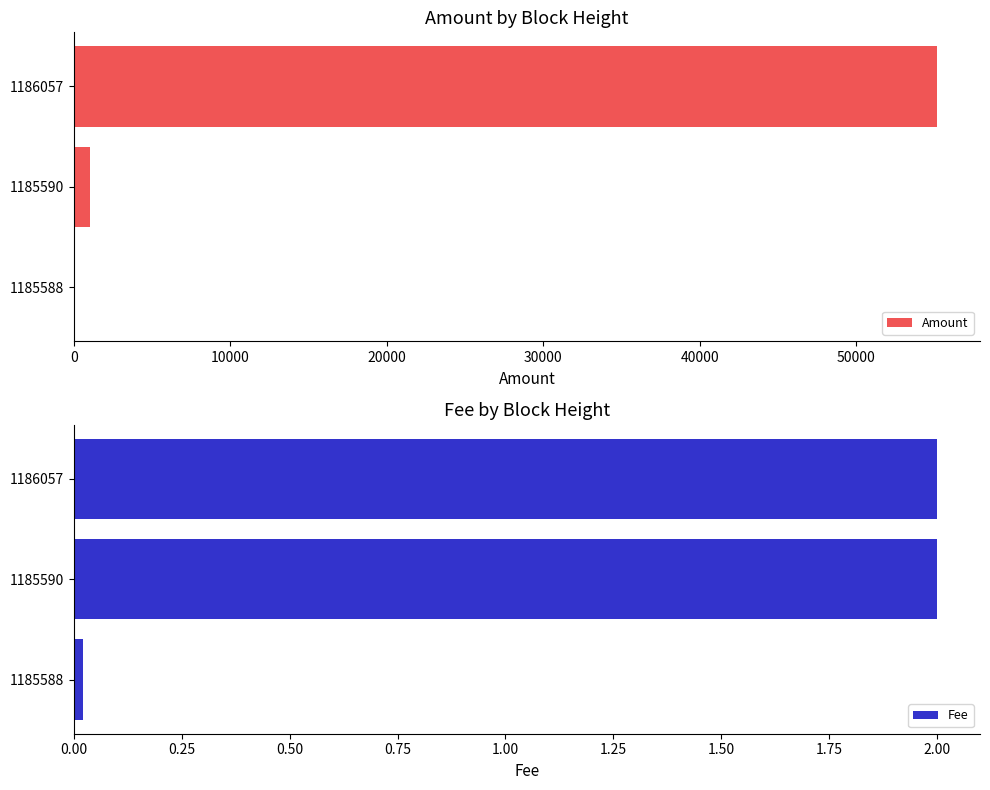

At how many categories does at least one series exceed 20916?

1